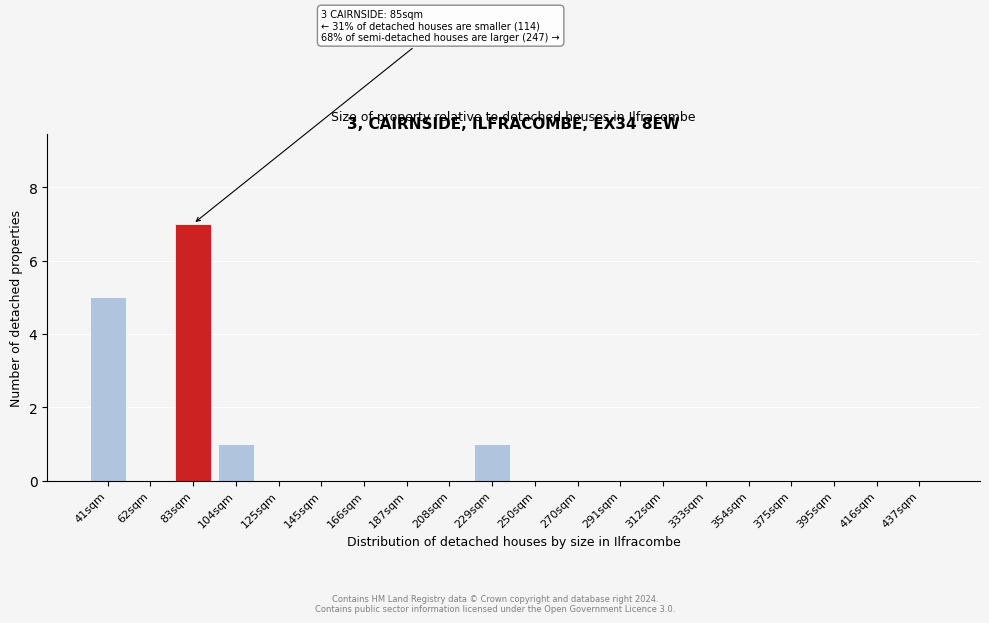

Reading left to right, list all the values displayed in this chart.

41sqm=5	62sqm=0	83sqm=7	104sqm=1	125sqm=0	145sqm=0	166sqm=0	187sqm=0	208sqm=0	229sqm=1	250sqm=0	270sqm=0	291sqm=0	312sqm=0	333sqm=0	354sqm=0	375sqm=0	395sqm=0	416sqm=0	437sqm=0